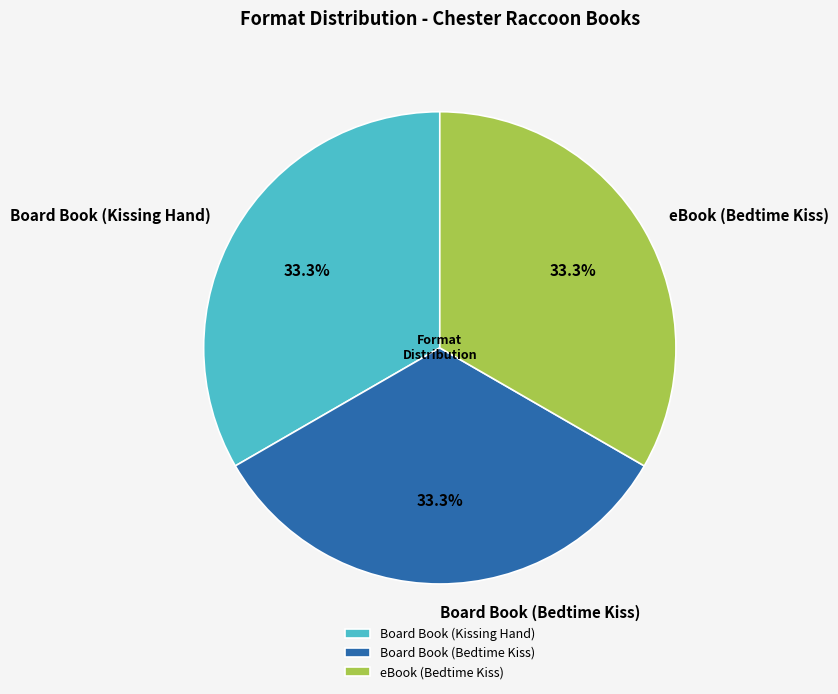

Is there any slice that represents more than half of the pie?

No